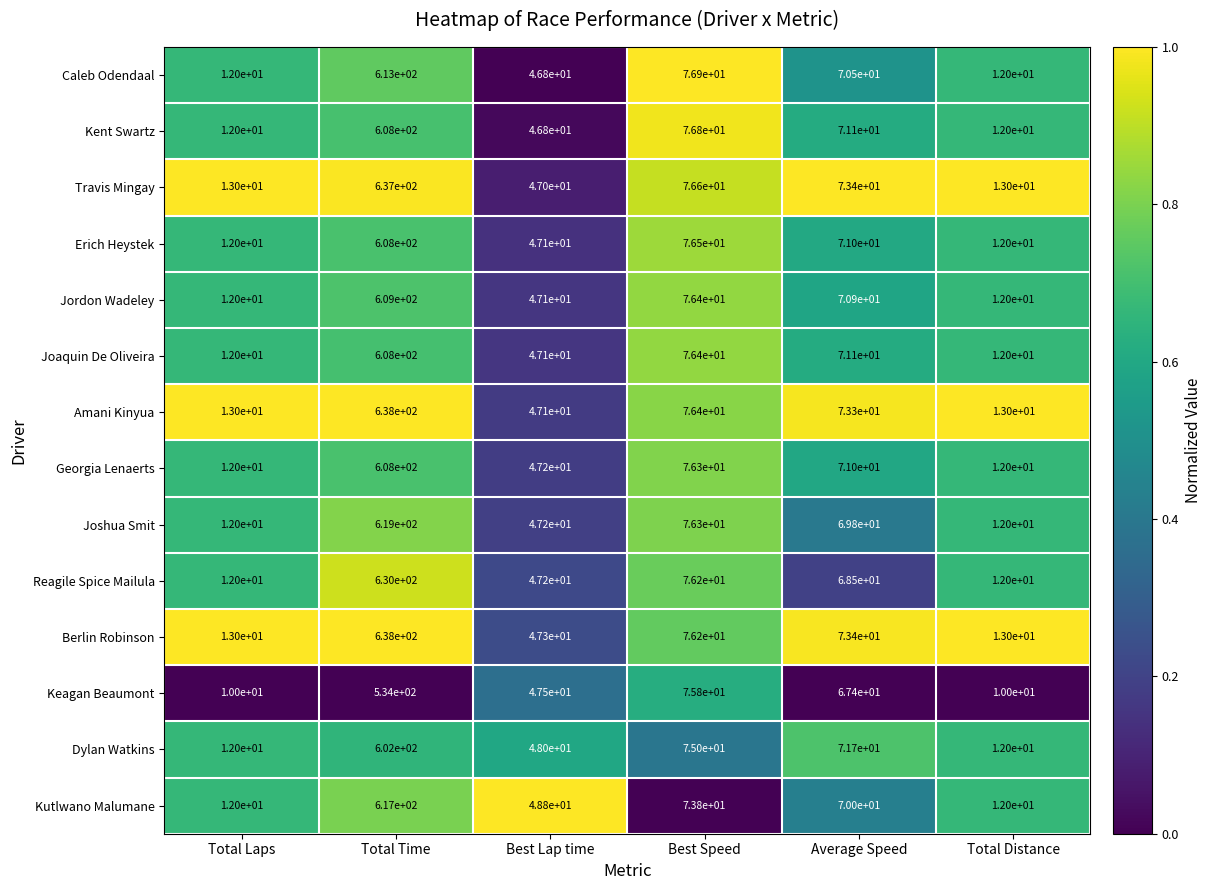

Is it true that Berlin Robinson equals 21.5 at Total Laps?

False